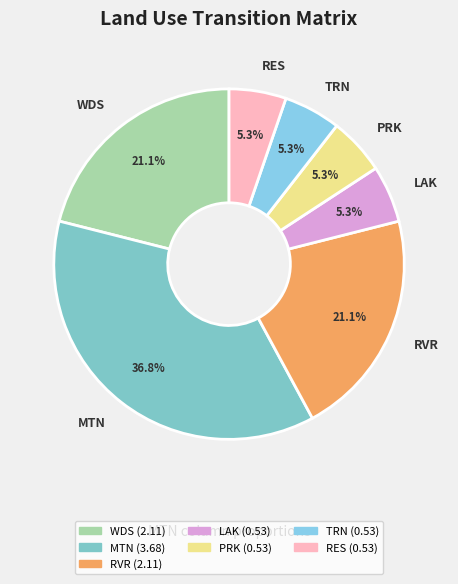

Count the number of slices in the pie.

7